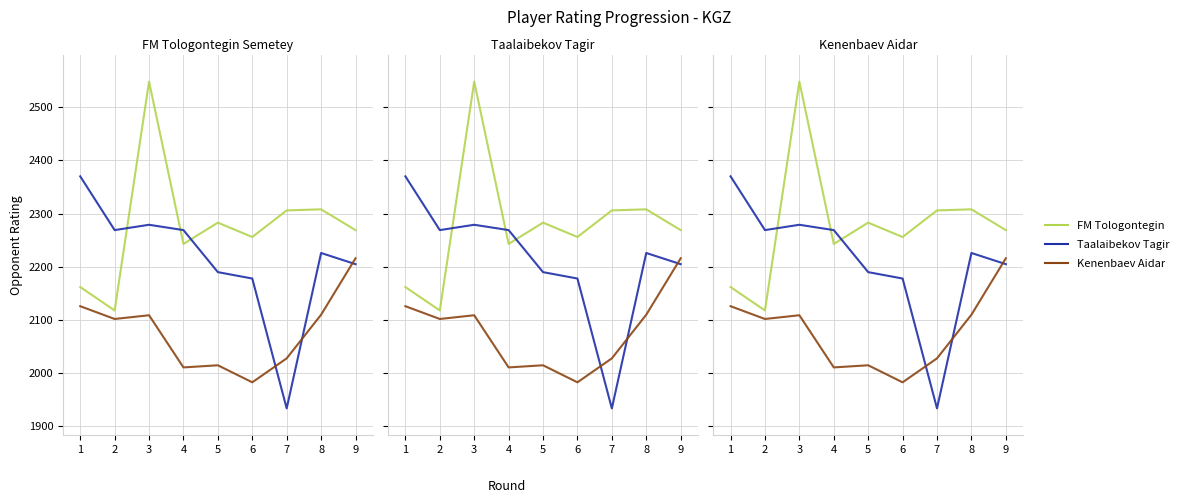

How many lines are shown in the chart?

3